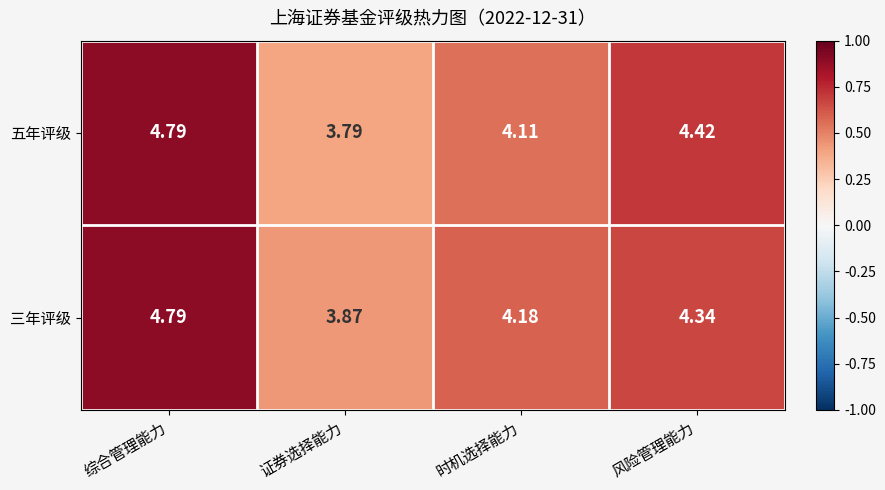

Which series has the largest total across all categories?

三年评级